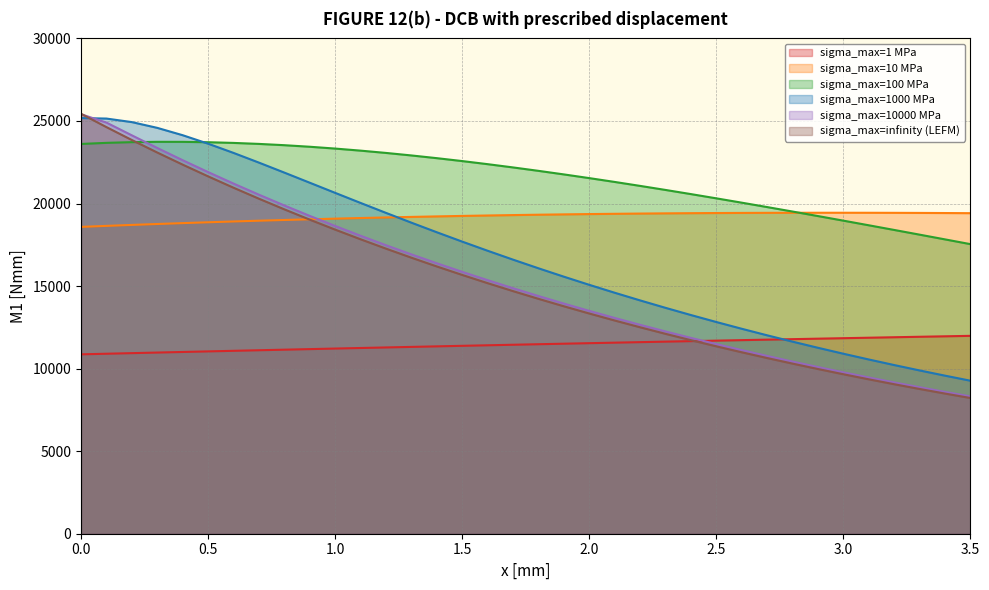

The value of sigma_max=1000 MPa at 3.0 is 10902.6. True or false?

True